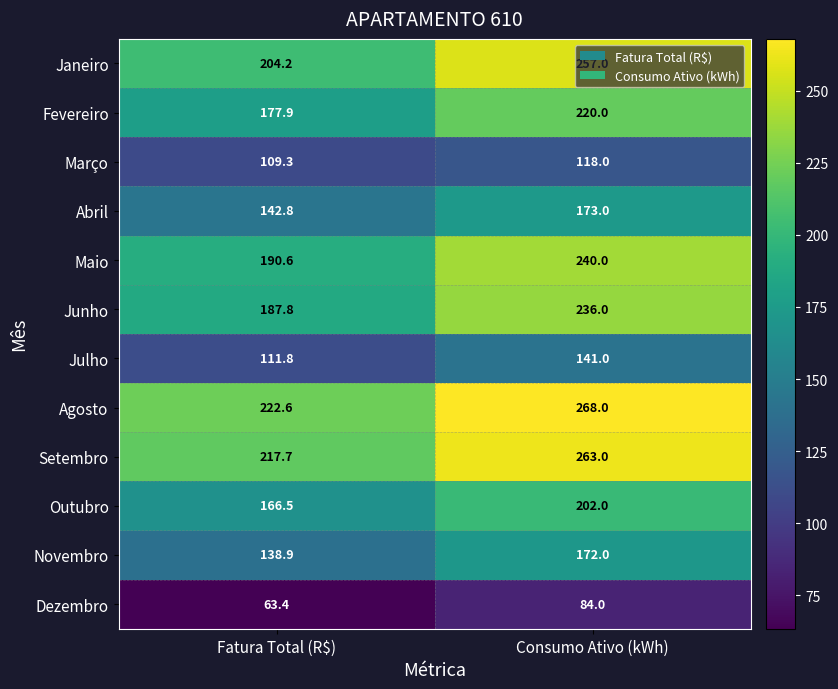

At which label is Fevereiro closest to 198?

Fatura Total (R$)